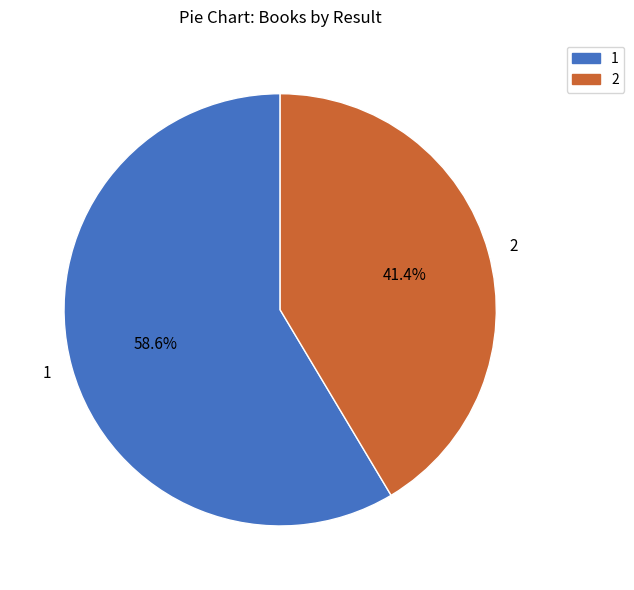

How many slices are in this pie chart?

2